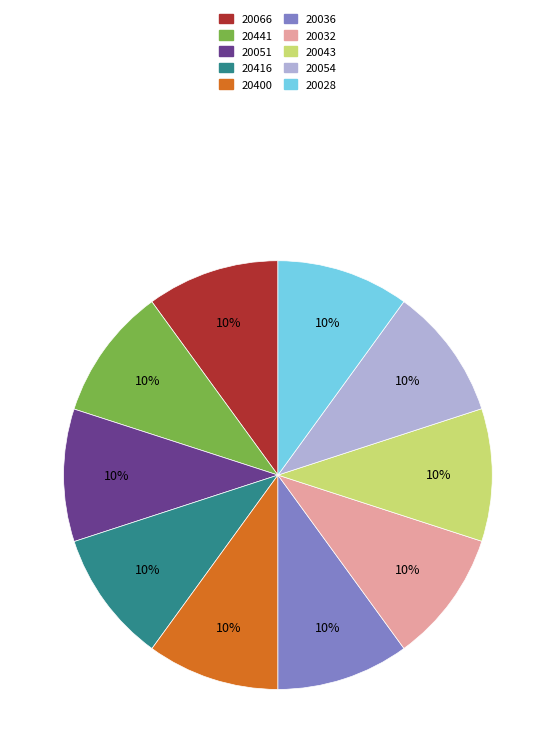

To the nearest percent, what is the average slice percentage?

10%